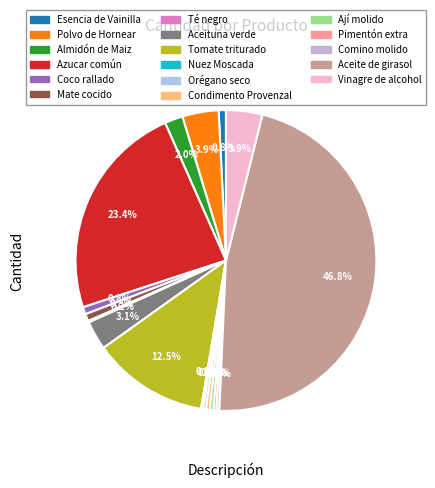

To the nearest percent, what is the difference between the largest and smallest slice percentages?

47%